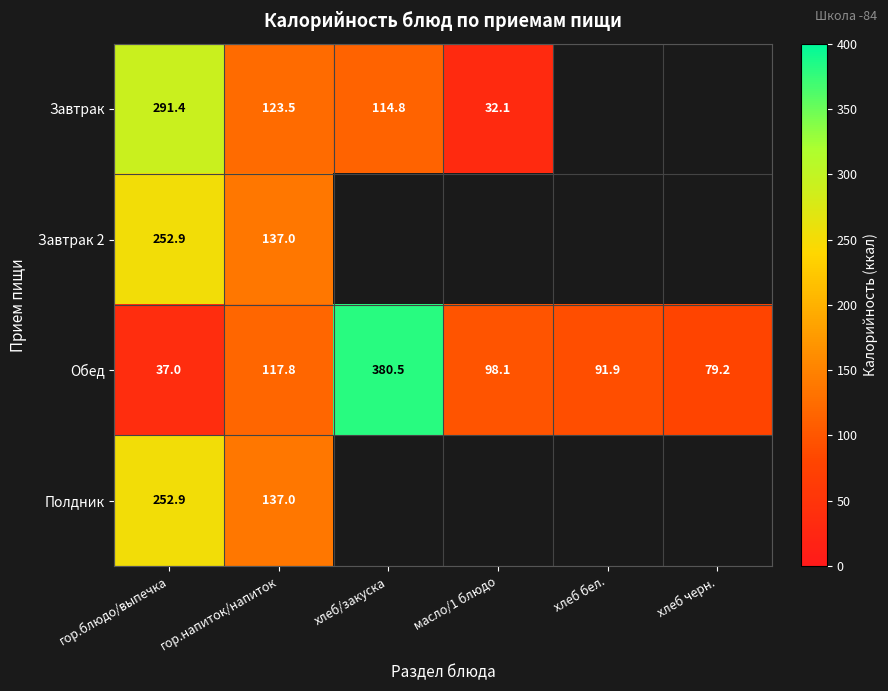

Rank the categories by Обед value from highest to lowest.

хлеб/закуска, гор.напиток/напиток, масло/1 блюдо, хлеб бел., хлеб черн., гор.блюдо/выпечка